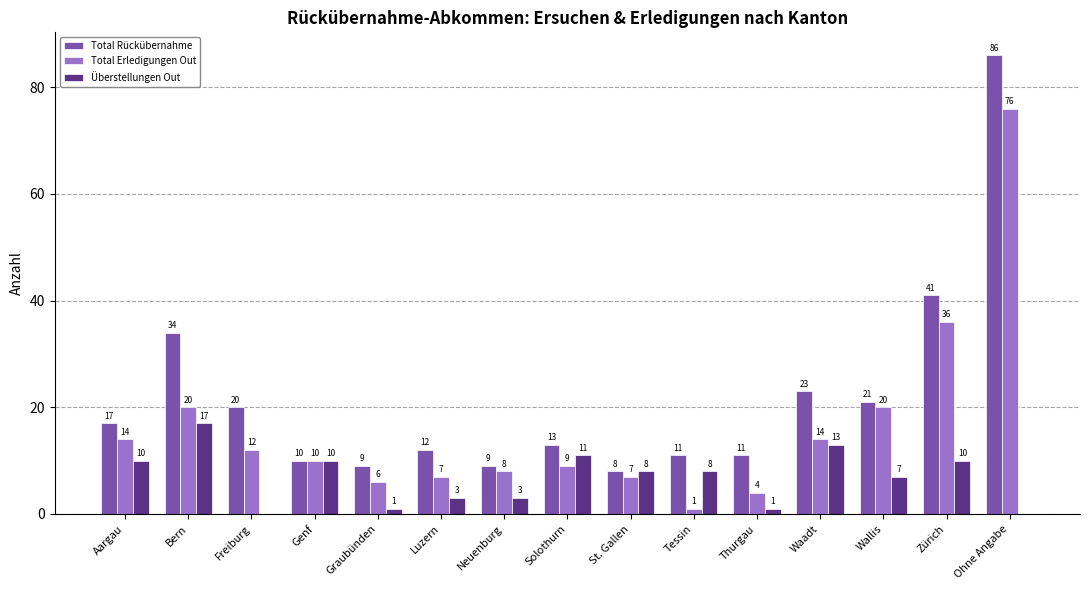

Between Thurgau and Zürich, which series saw the biggest shift?

Total Erledigungen Out